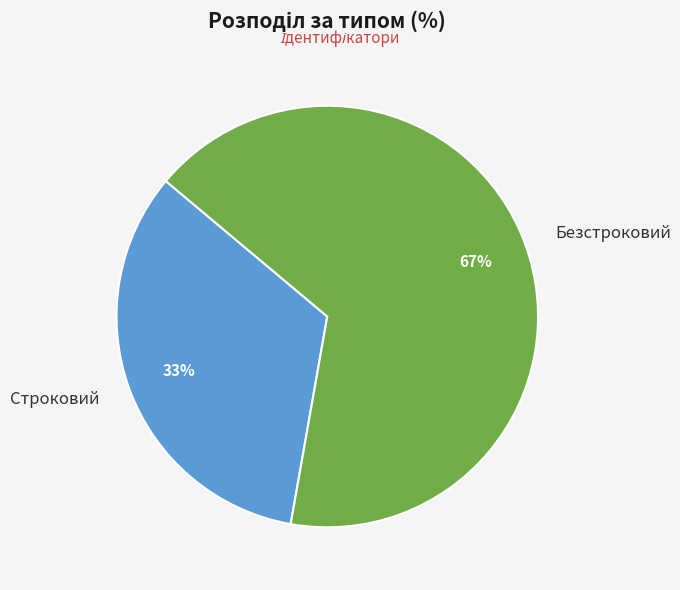

Does any single category account for the majority?

Yes